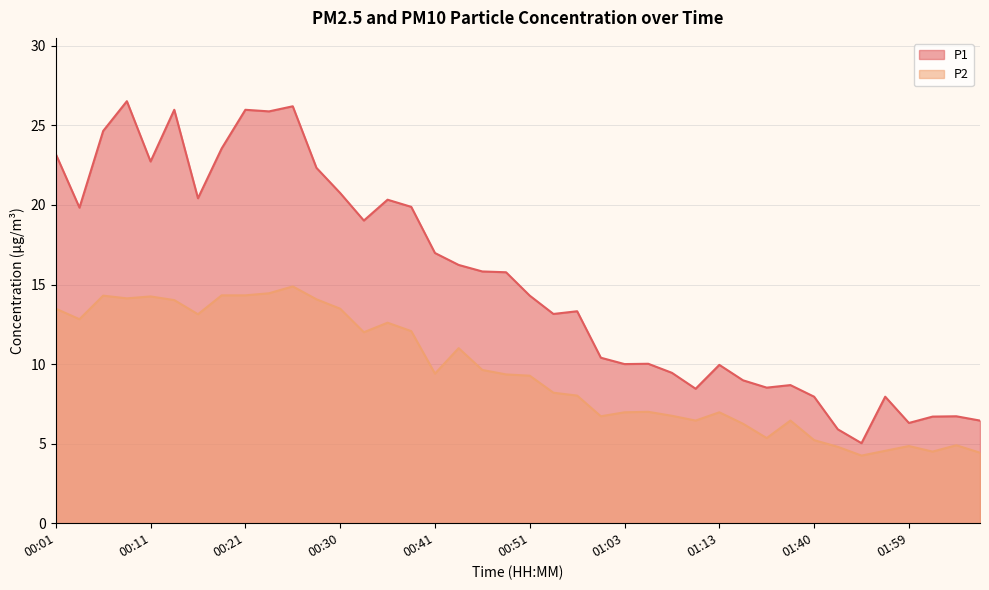

Rank the series by their average value, from lowest to highest.

P2, P1